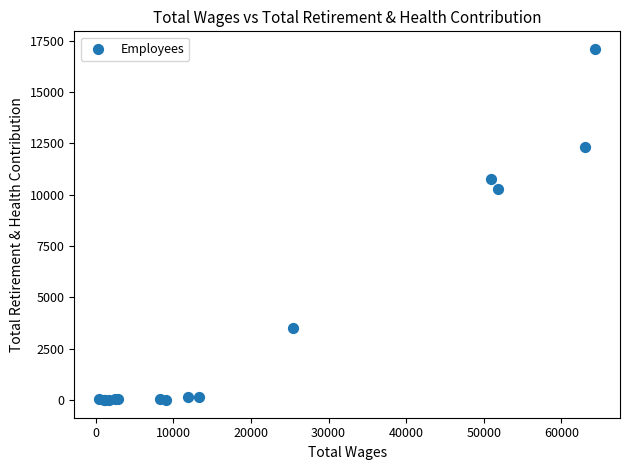

What Y value in the scatter plot is closest to 8551?

10275